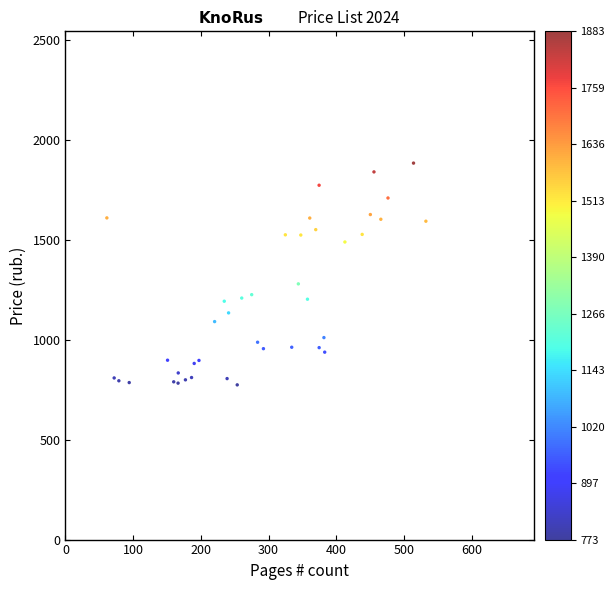

What Y value in the scatter plot is closest to 1328?

1279.0